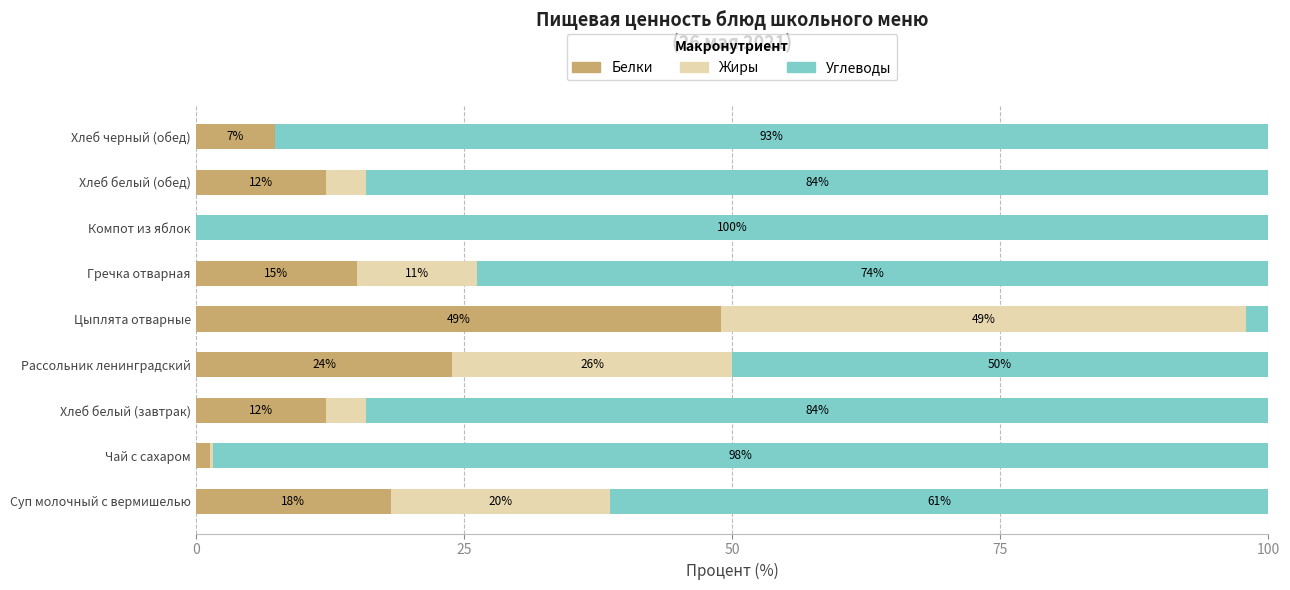

At which label is Белки closest to 24?

Рассольник ленинградский